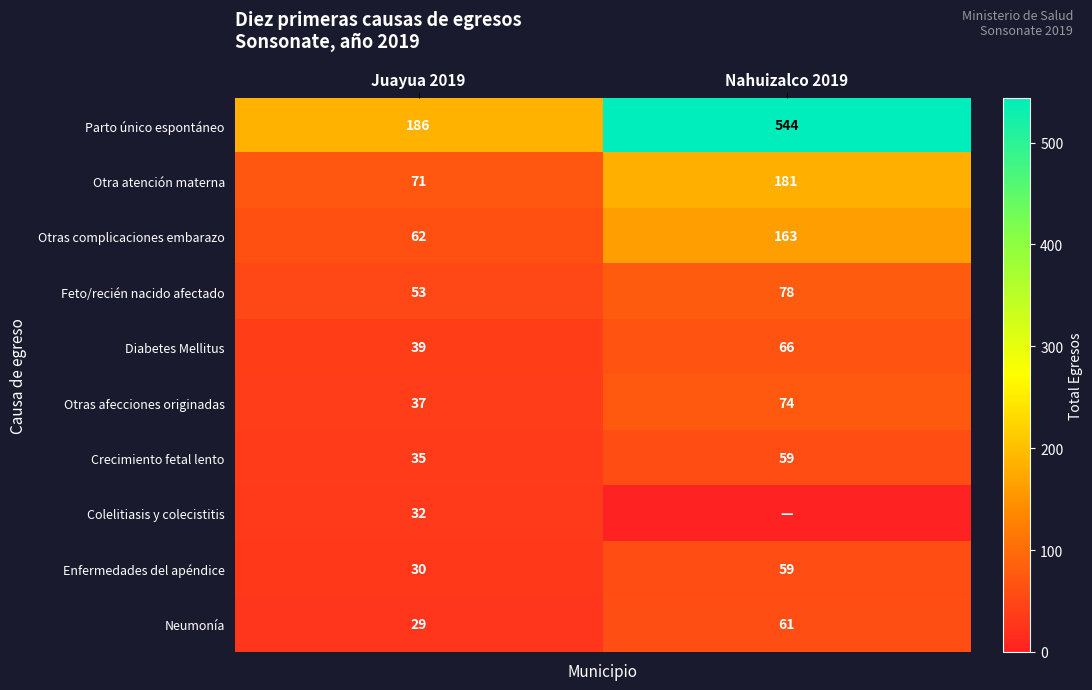

At Juayua 2019, list the series in order from smallest to largest.

Neumonía, Enfermedades del apéndice, Colelitiasis y colecistitis, Crecimiento fetal lento, Otras afecciones originadas, Diabetes Mellitus, Feto/recién nacido afectado, Otras complicaciones embarazo, Otra atención materna, Parto único espontáneo